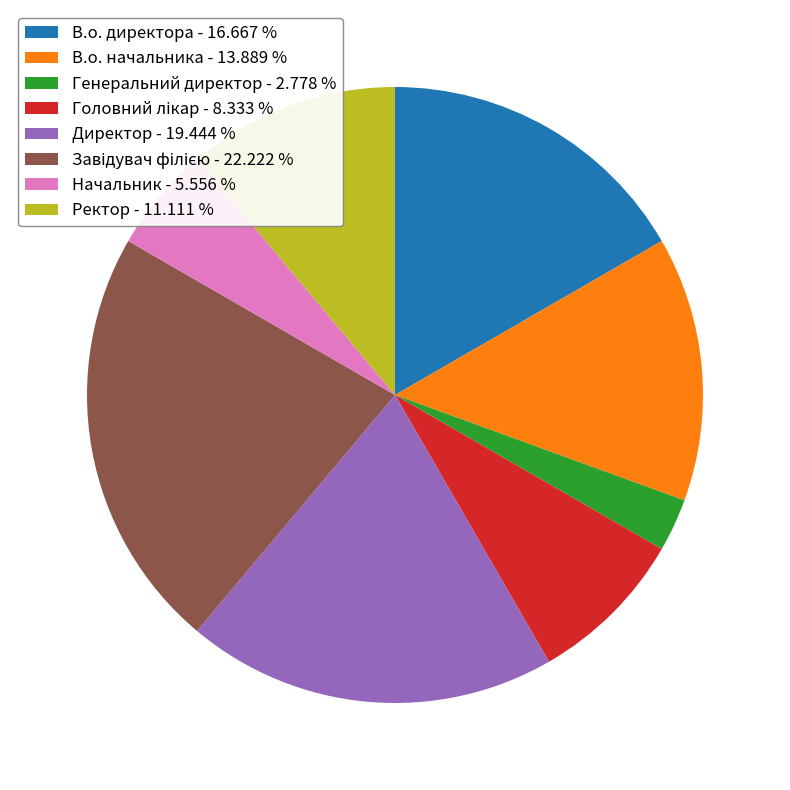

How many slices are in this pie chart?

8